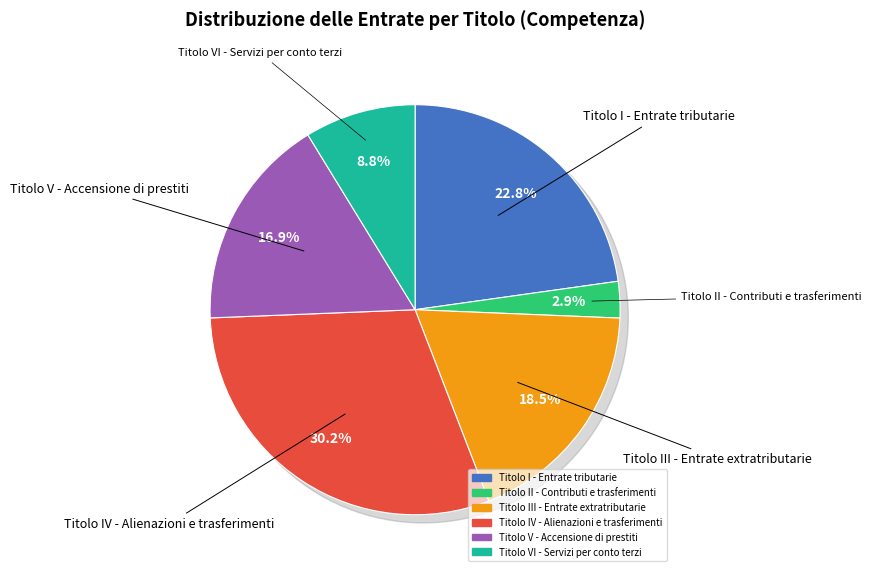

What is the change in value from Titolo III - Entrate extratributarie to Titolo V - Accensione di prestiti?

-45503